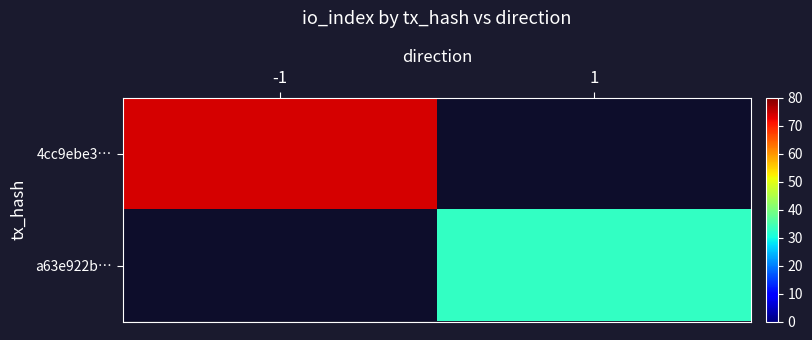

True or false: a63e922b… has a value of 45.2 at 1.

False